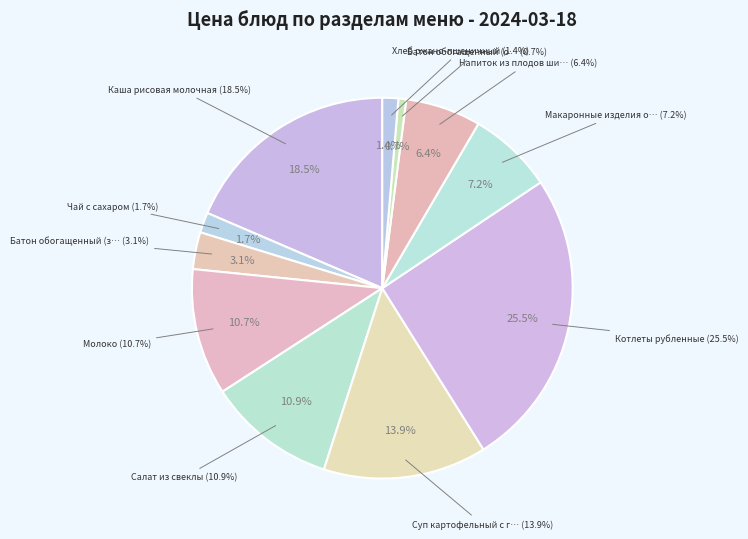

What percentage is the Каша рисовая молочная slice, to the nearest percent?

19%